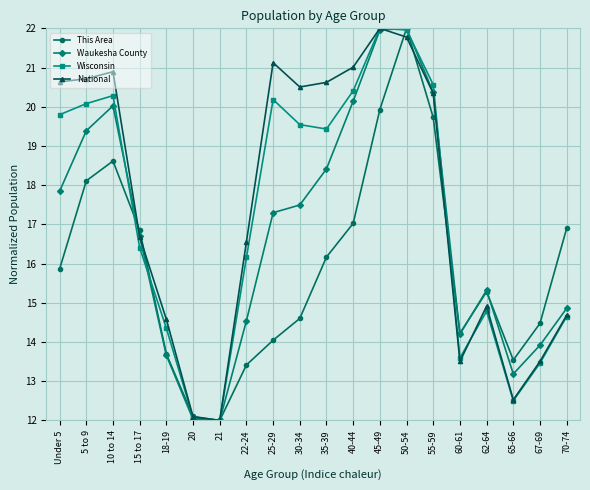

How many interior local valleys does the Waukesha County series have?

3